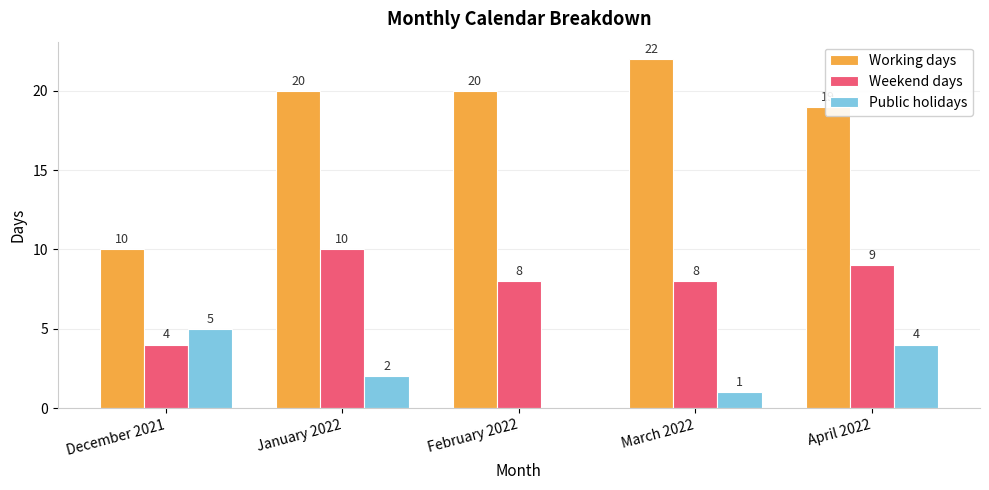

Are the bars grouped side by side (vs. stacked)?

Yes